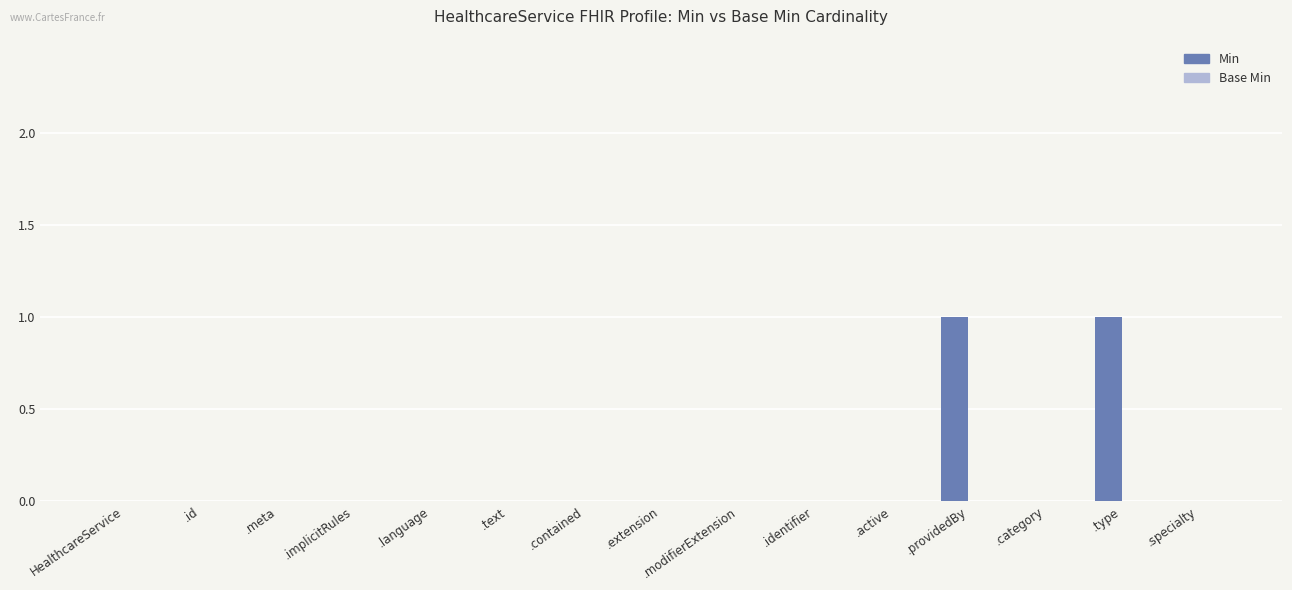

Is it true that the value at .type is 1?

True